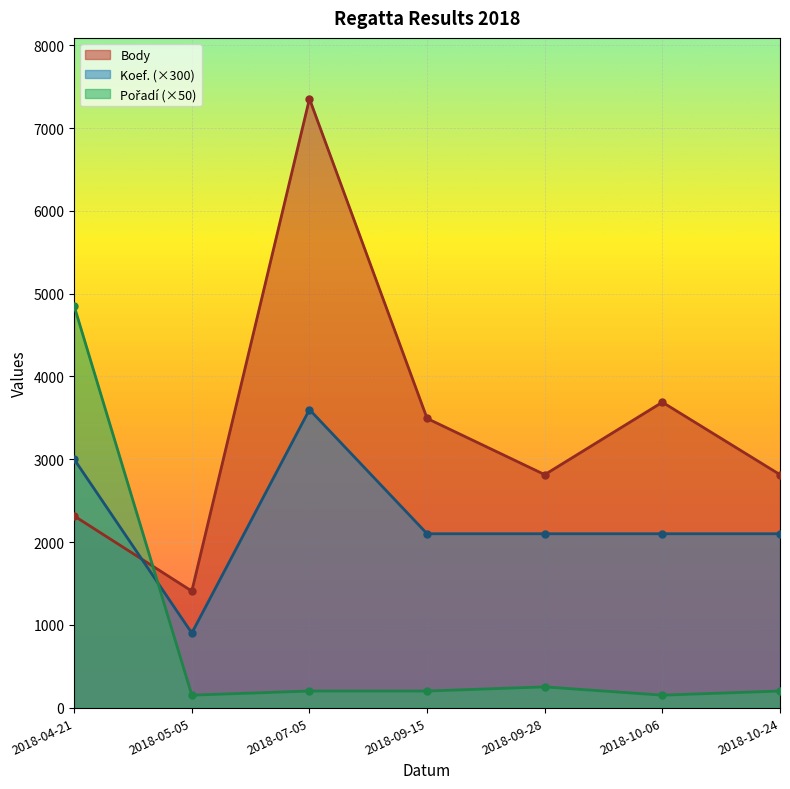

Where is the first local maximum for Body?

2018-07-05